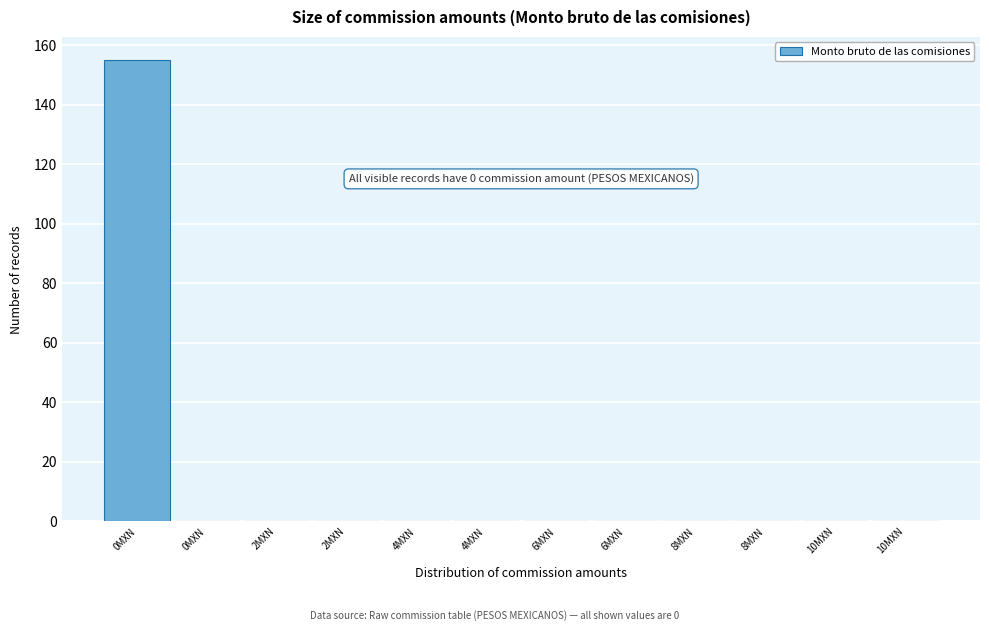

How many data points does each series have?

12